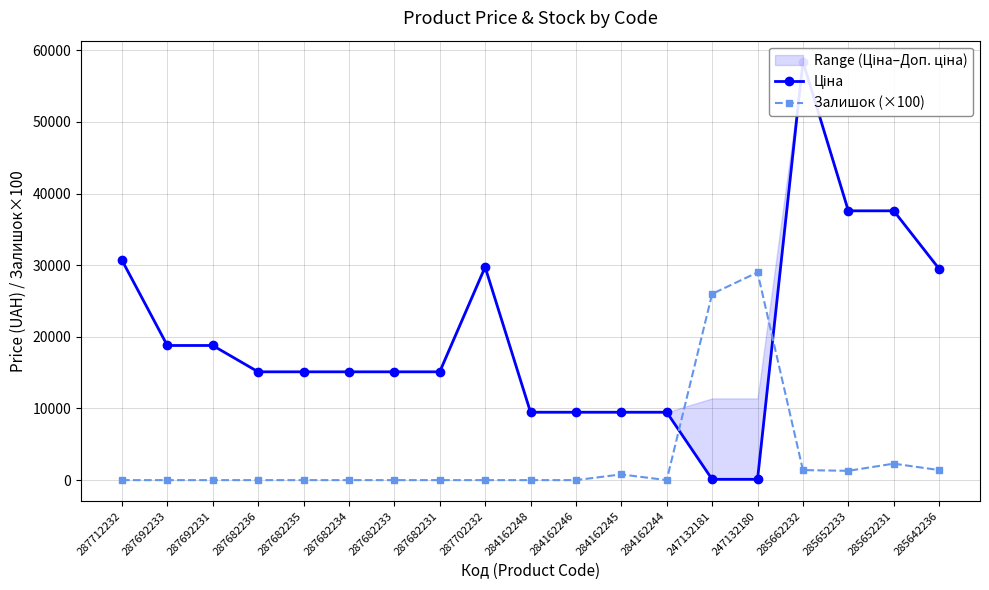

The Ціна series shows 3254.7 at 287682233. True or false?

False